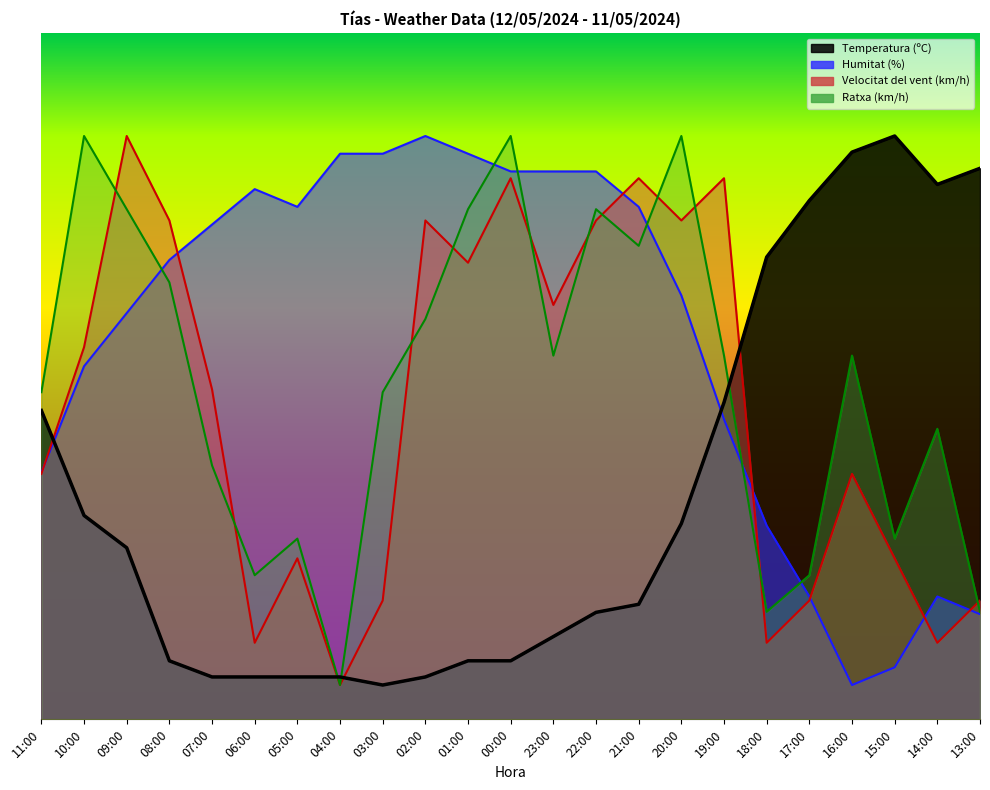

The value of Temperatura (ºC) at 00:00 is 2.1. True or false?

False